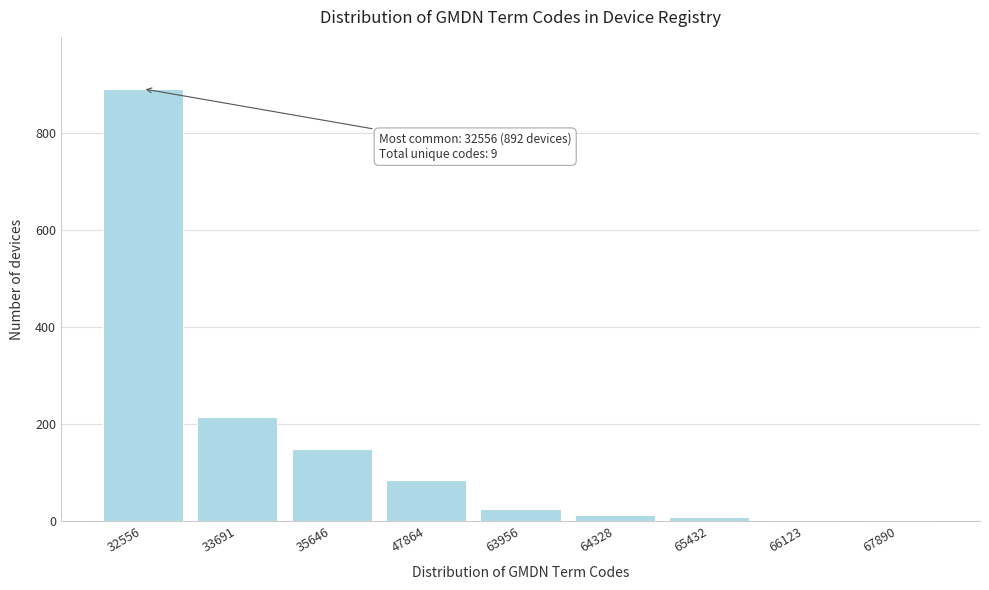

The value at 33691 is 215. True or false?

True